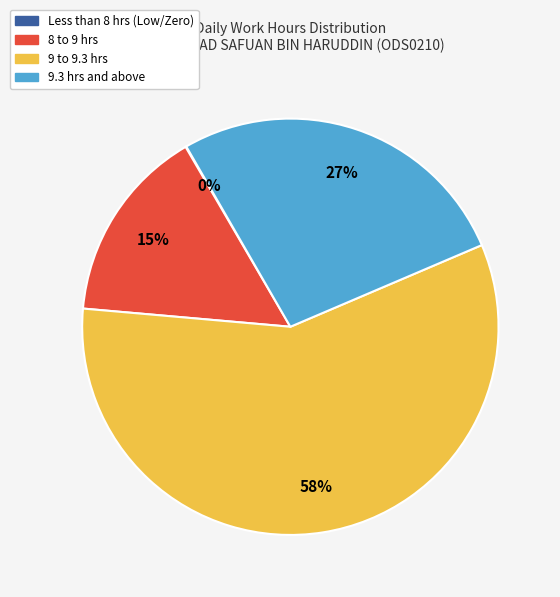

To the nearest percent, what is the average slice percentage?

25%